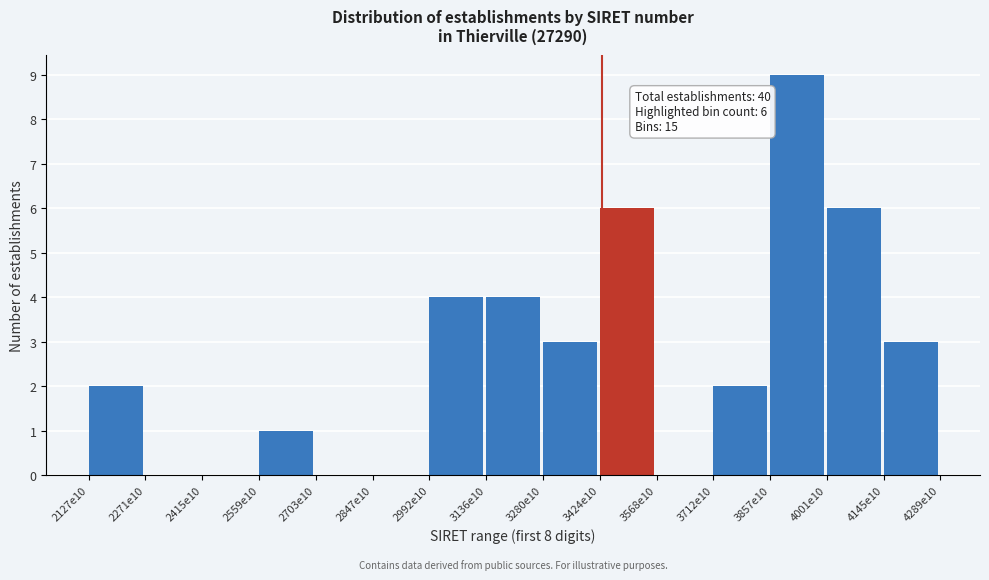

Reading right to left, extract all data points from this chart.

4145e10=3	4001e10=6	3857e10=9	3712e10=2	3568e10=0	3424e10=6	3280e10=3	3136e10=4	2992e10=4	2847e10=0	2703e10=0	2559e10=1	2415e10=0	2271e10=0	2127e10=2